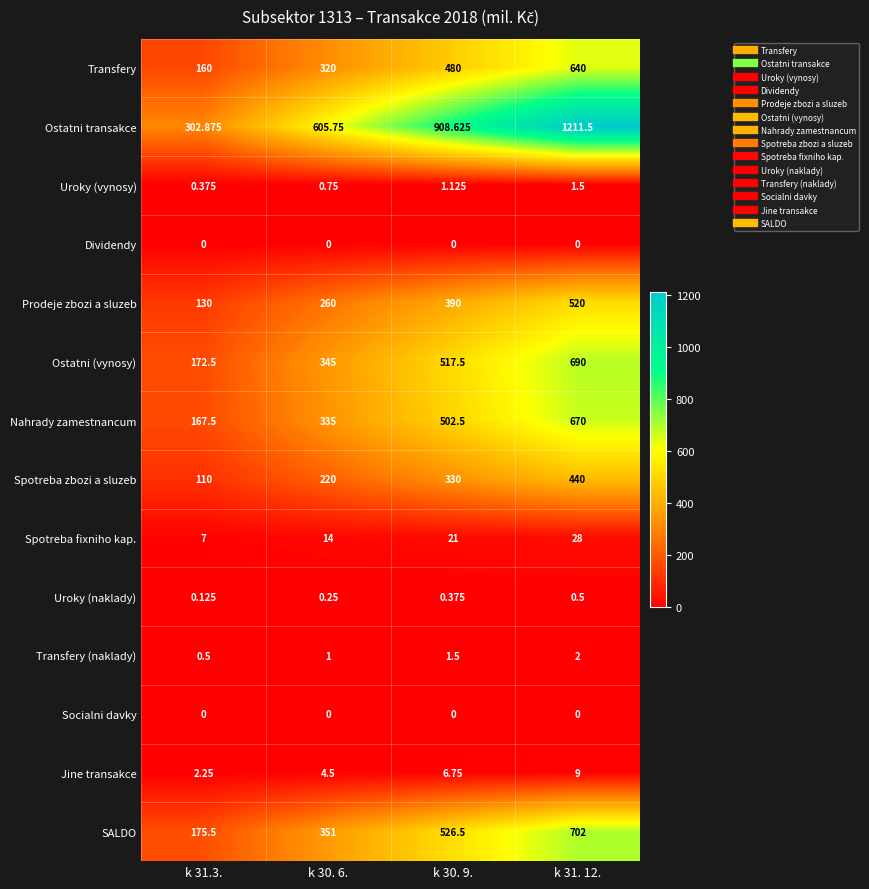

Which series changed the most between k 30. 9. and k 31. 12.?

Ostatni transakce